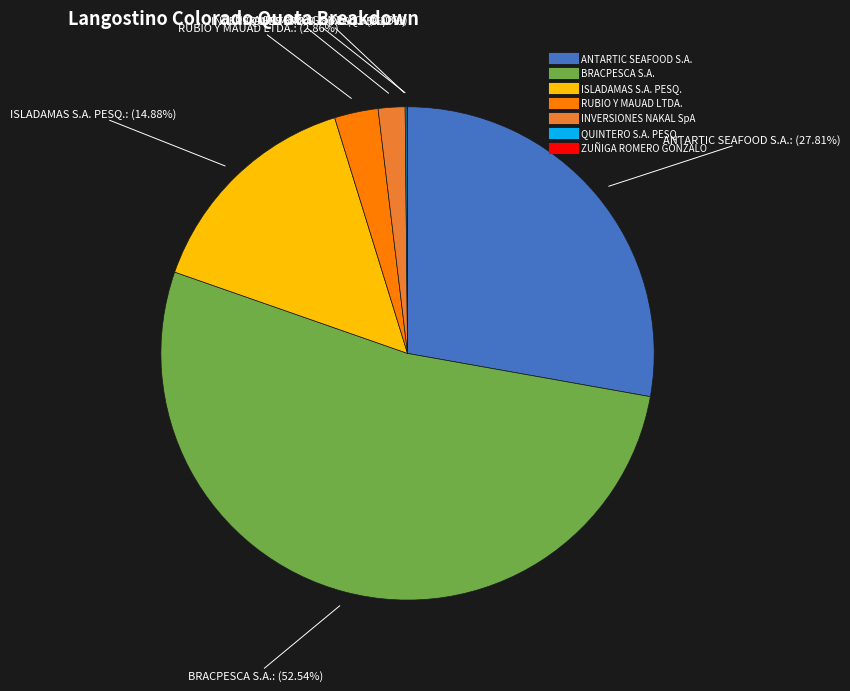

Does any single category account for the majority?

Yes